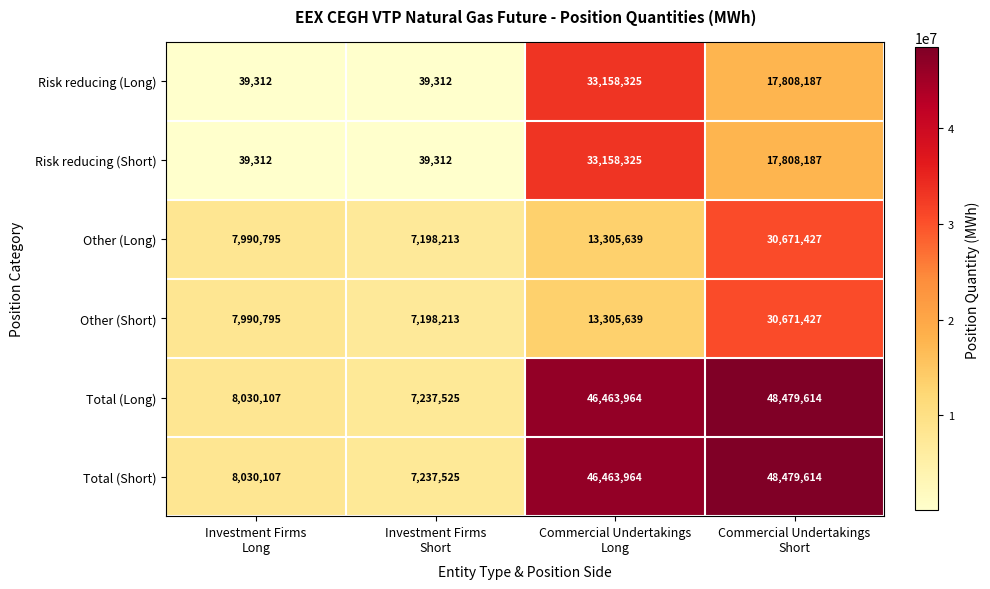

Which label corresponds to the largest value in the chart?

Commercial Undertakings
Short